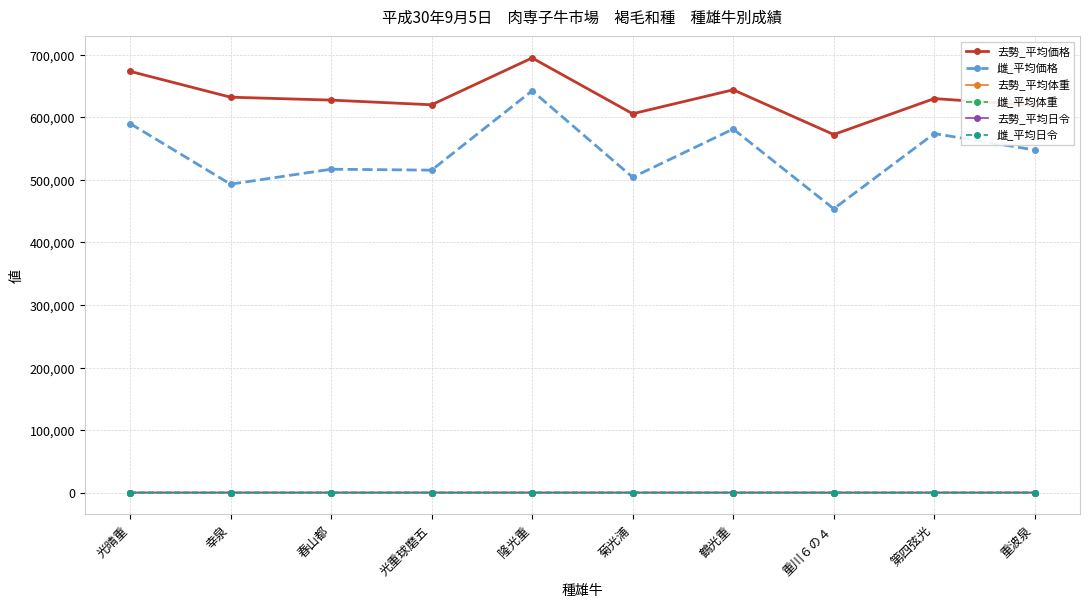

True or false: 去勢_平均体重 and 去勢_平均価格 cross at least once.

False